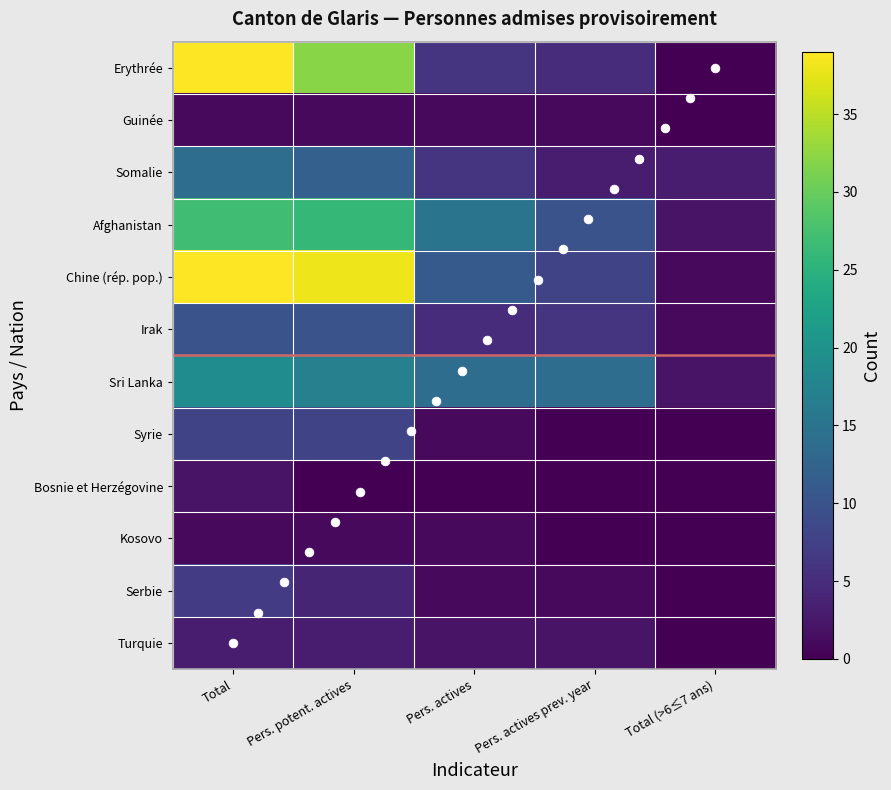

What is the total value across all series at Pers. actives?

63